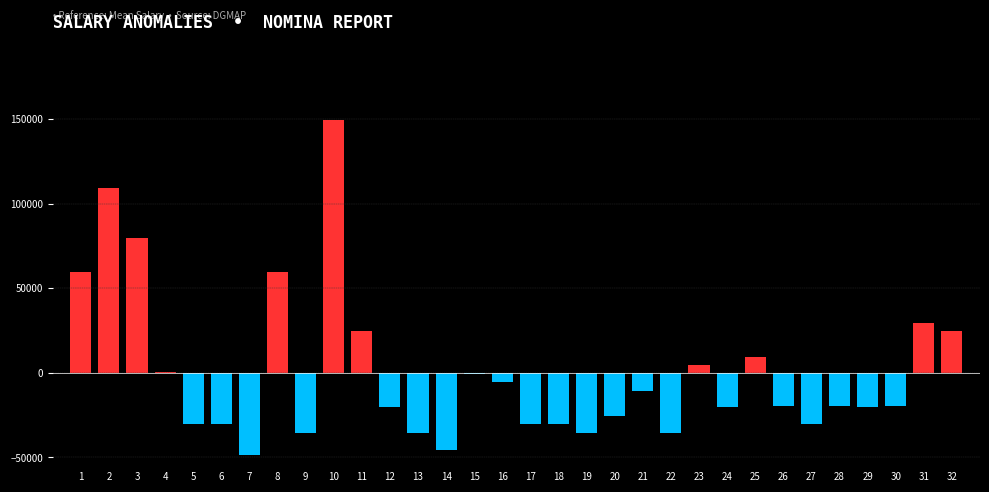

How many data points are above -19500?

14